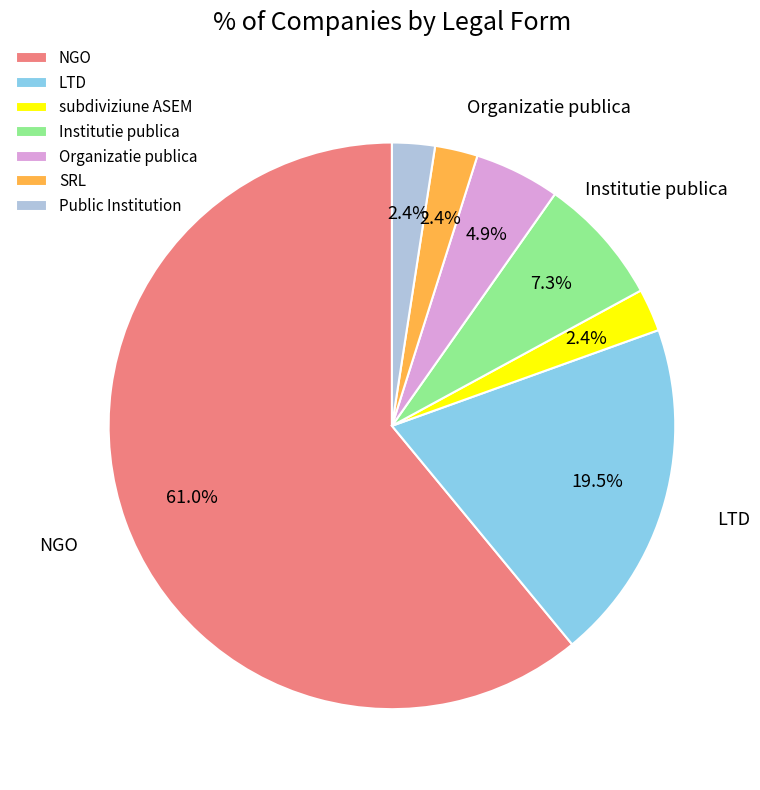

Which category has the biggest portion of the pie?

NGO